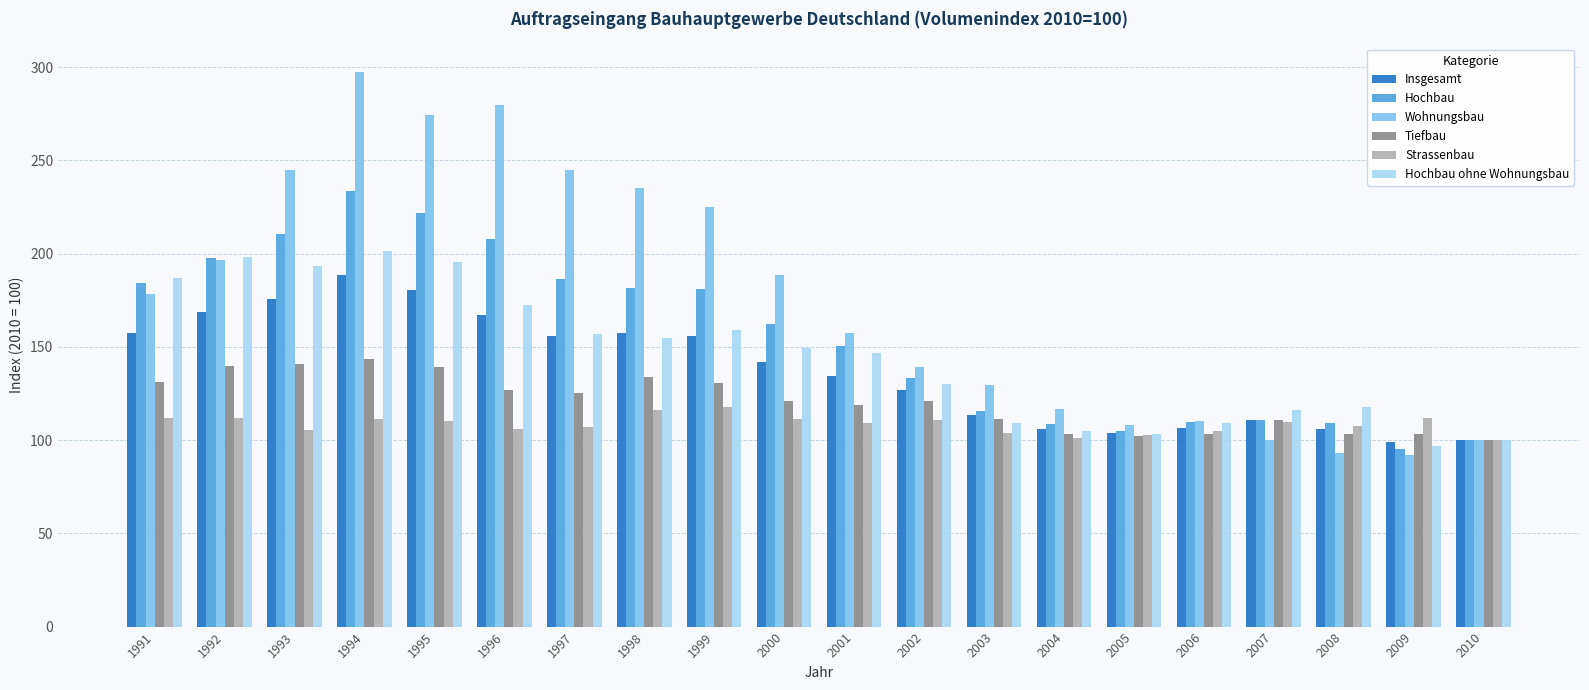

What are all the series names shown in the legend?

Insgesamt, Hochbau, Wohnungsbau, Tiefbau, Strassenbau, Hochbau ohne Wohnungsbau